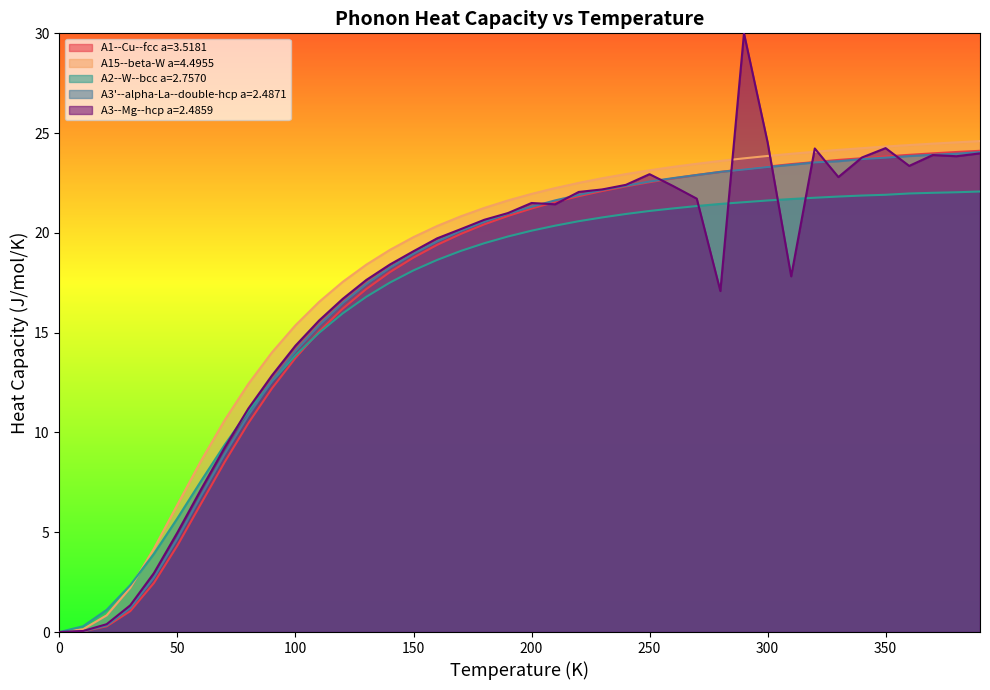

What is the spread (max minus min) of values at 360?

2.4